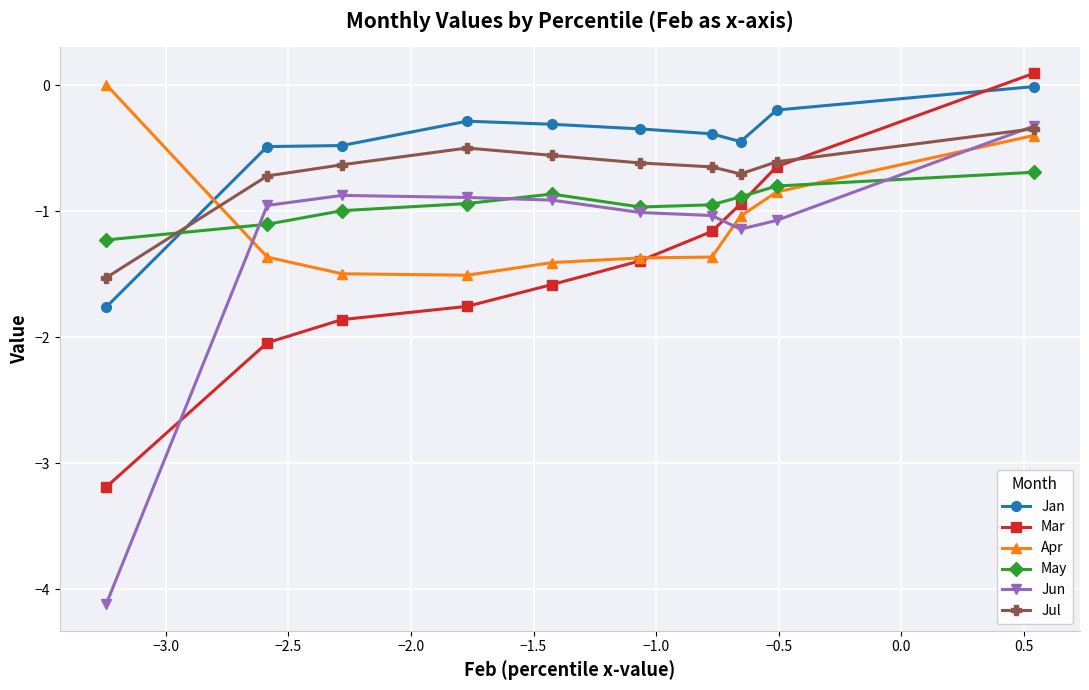

What is the minimum value for Mar?

-3.2